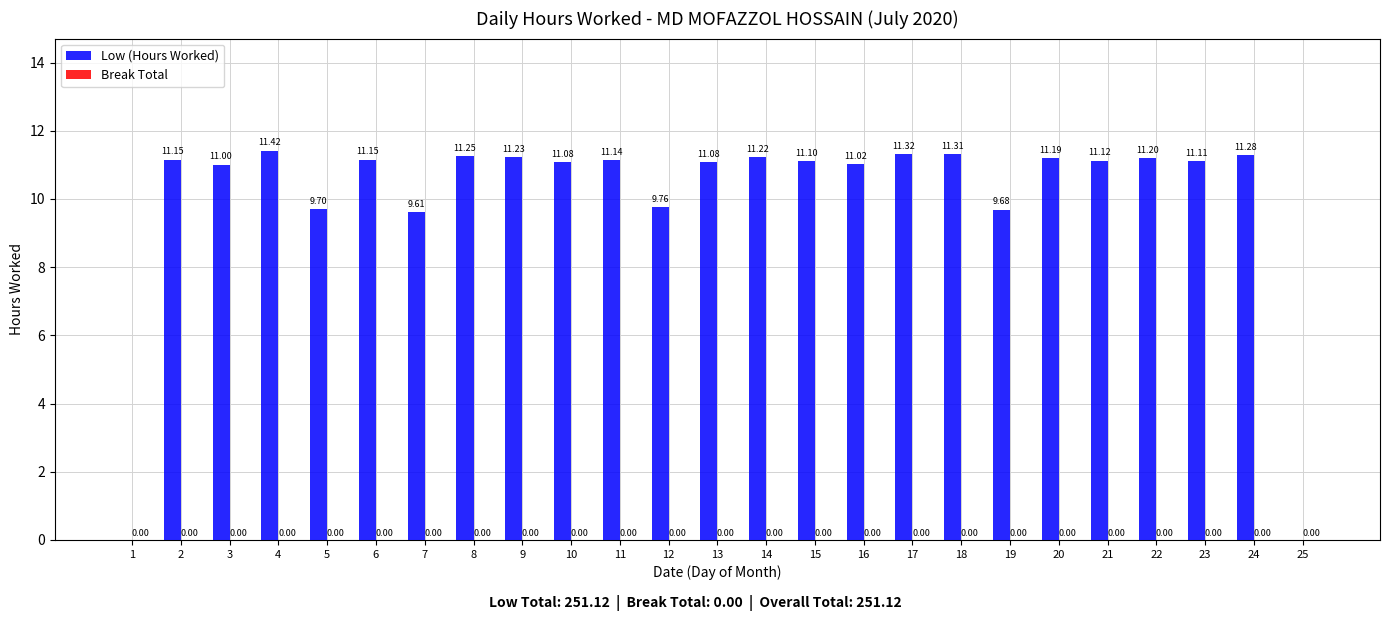

Which has a higher value, 7 or 17?

17